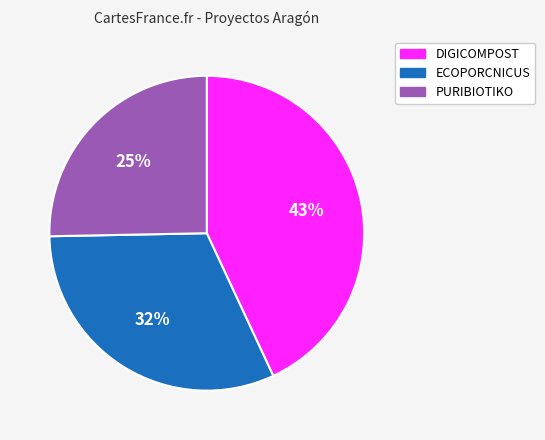

Does PURIBIOTIKO represent more than half of the total?

No